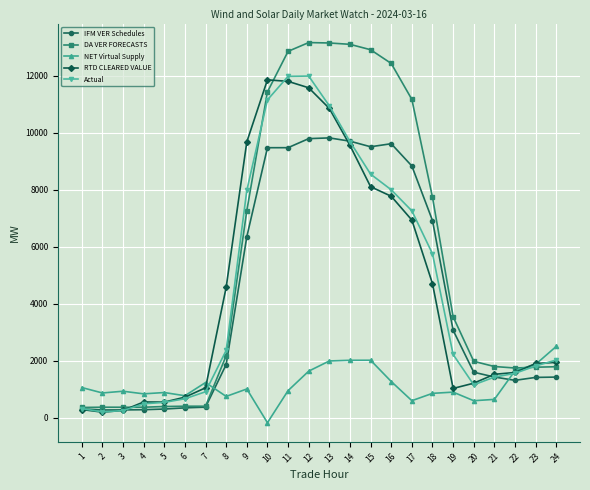

What is the sum of the IFM VER Schedules values at 11 and 23?

10887.1